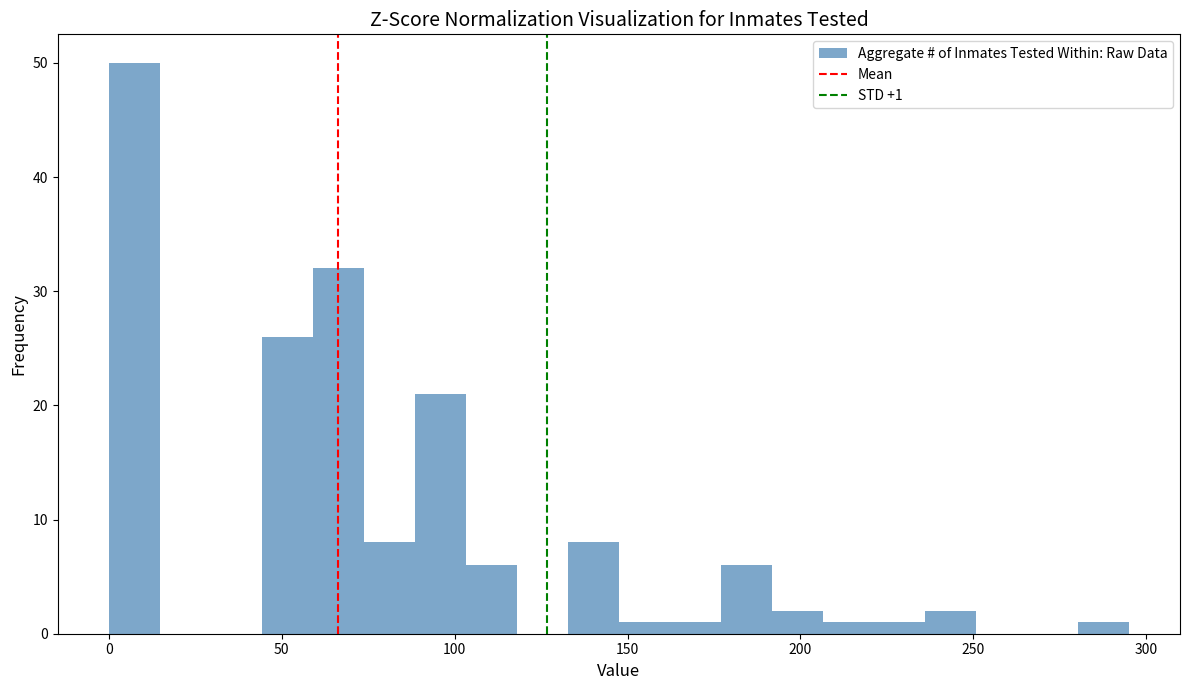

Around what value on the x-axis is the tallest bar? Give the approximate position of its centre, as read against the axis.

5